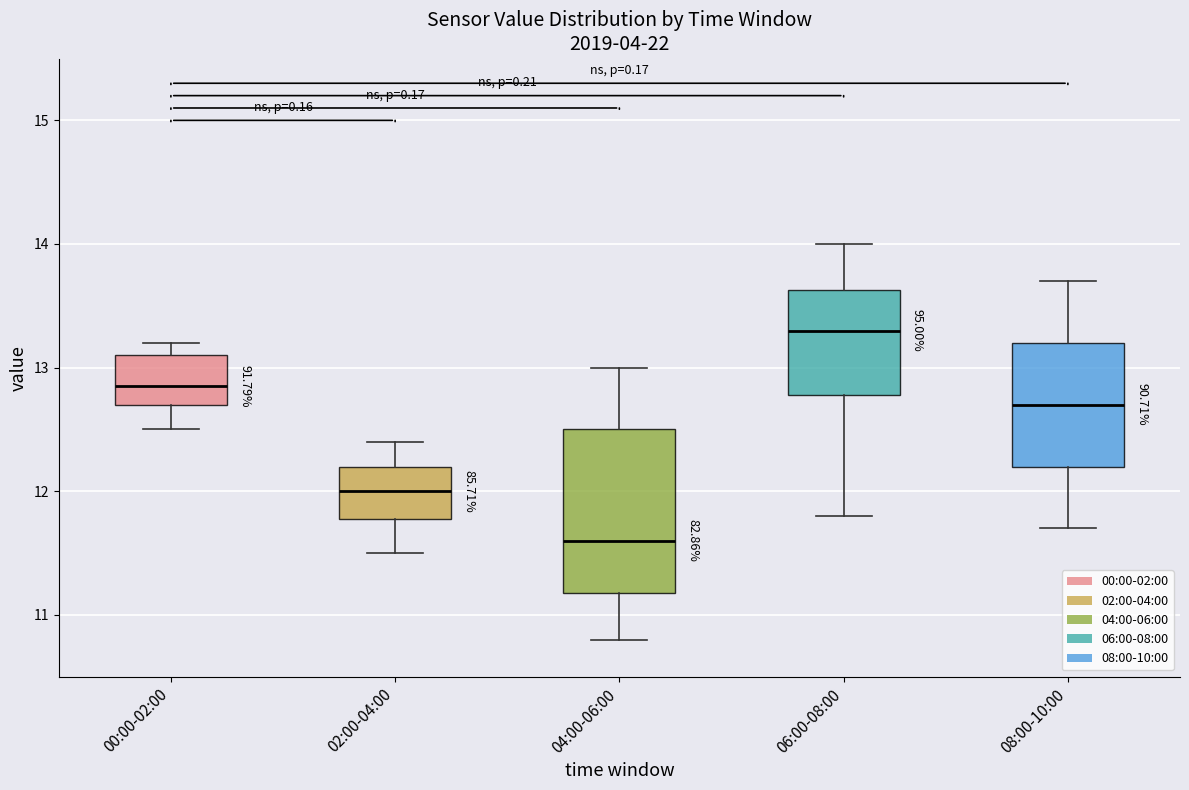

Reading left to right, read every box against the y-axis: the position of its median line, the range the box covers, and the ends of its whiskers. The values are not printed on the chart, so give them approximately, as read against the axis.

00:00-02:00: median 12.9, box 12.7 to 13.1, whiskers 12.5 to 13.2
02:00-04:00: median 12.0, box 11.8 to 12.2, whiskers 11.5 to 12.4
04:00-06:00: median 11.6, box 11.2 to 12.5, whiskers 10.8 to 13.0
06:00-08:00: median 13.3, box 12.8 to 13.6, whiskers 11.8 to 14.0
08:00-10:00: median 12.7, box 12.2 to 13.2, whiskers 11.7 to 13.7